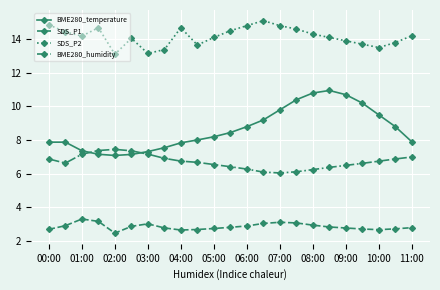

Which series has the largest total across all categories?

SDS_P2